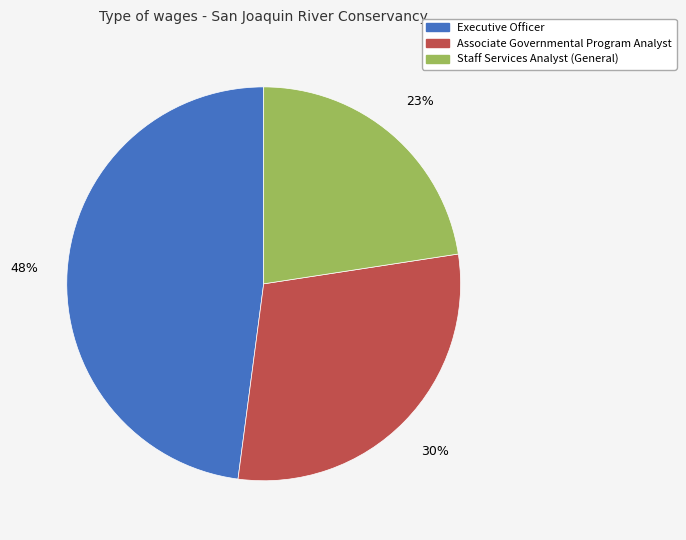

To the nearest percent, what is the average slice percentage?

33%